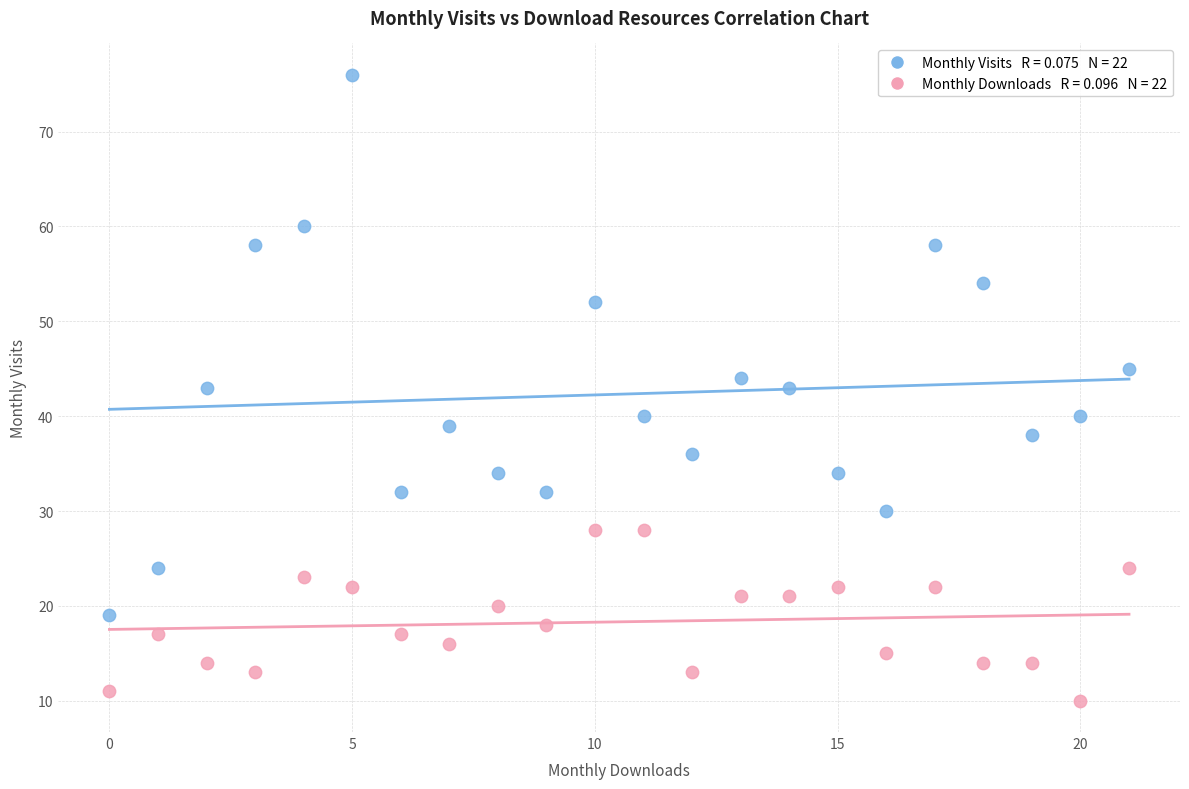

How many points are shown in the scatter plot?

44